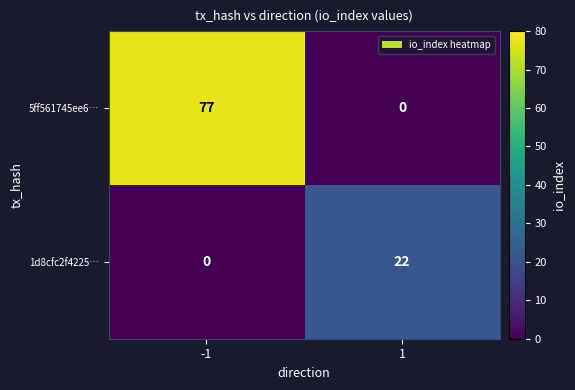

What is the difference between the maximum and minimum values in the 1d8cfc2f4225… series?

22